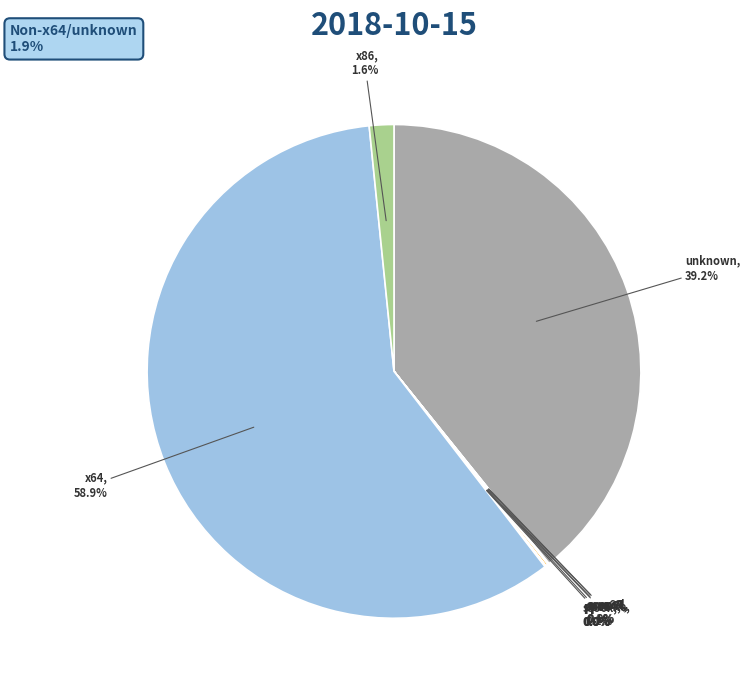

What is the largest slice in the pie chart?

x64